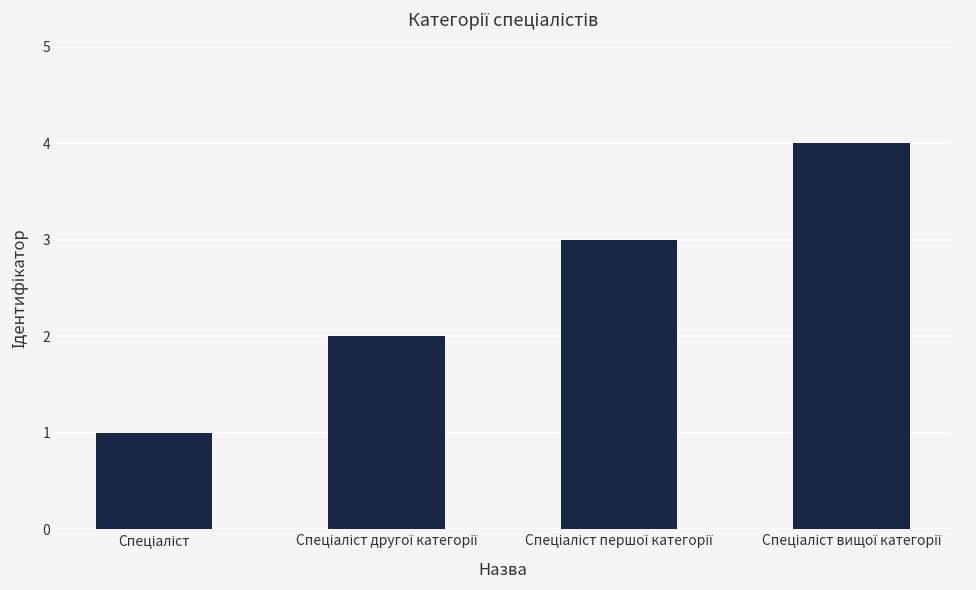

What is the difference between the maximum and minimum values?

3